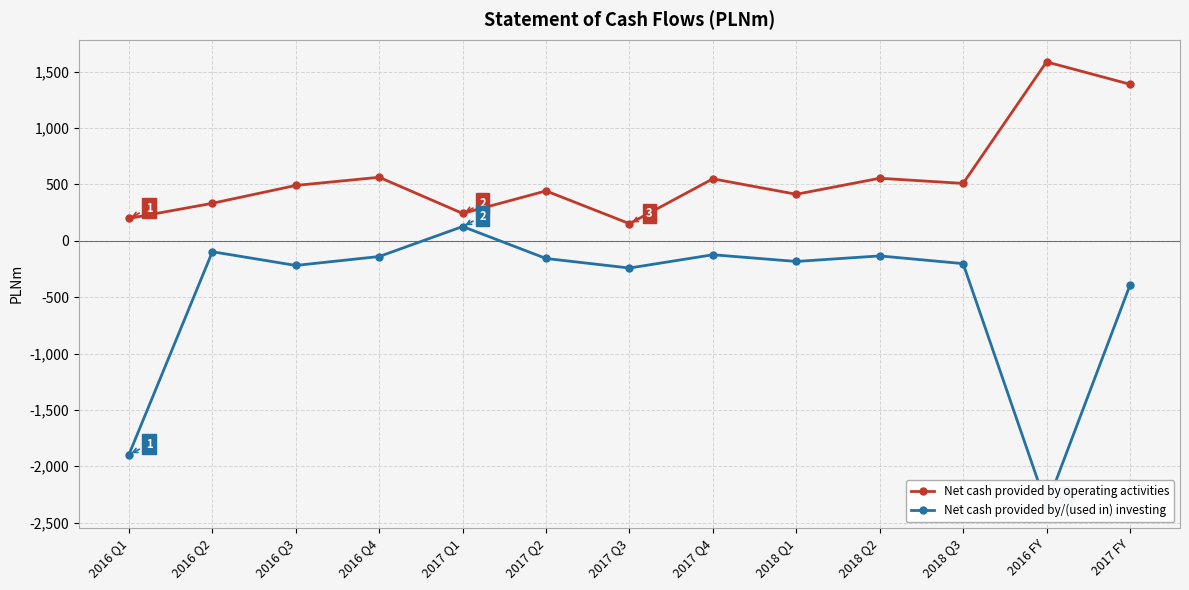

What is the label of the 11th point from the right?

2016 Q3